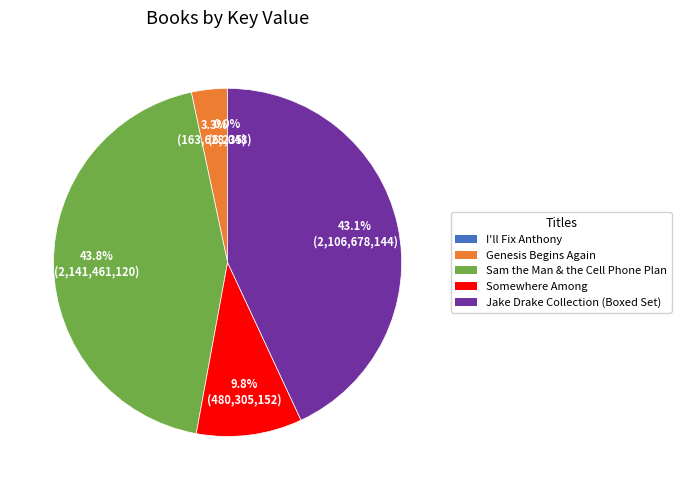

Between Genesis Begins Again and Somewhere Among, which is larger?

Somewhere Among